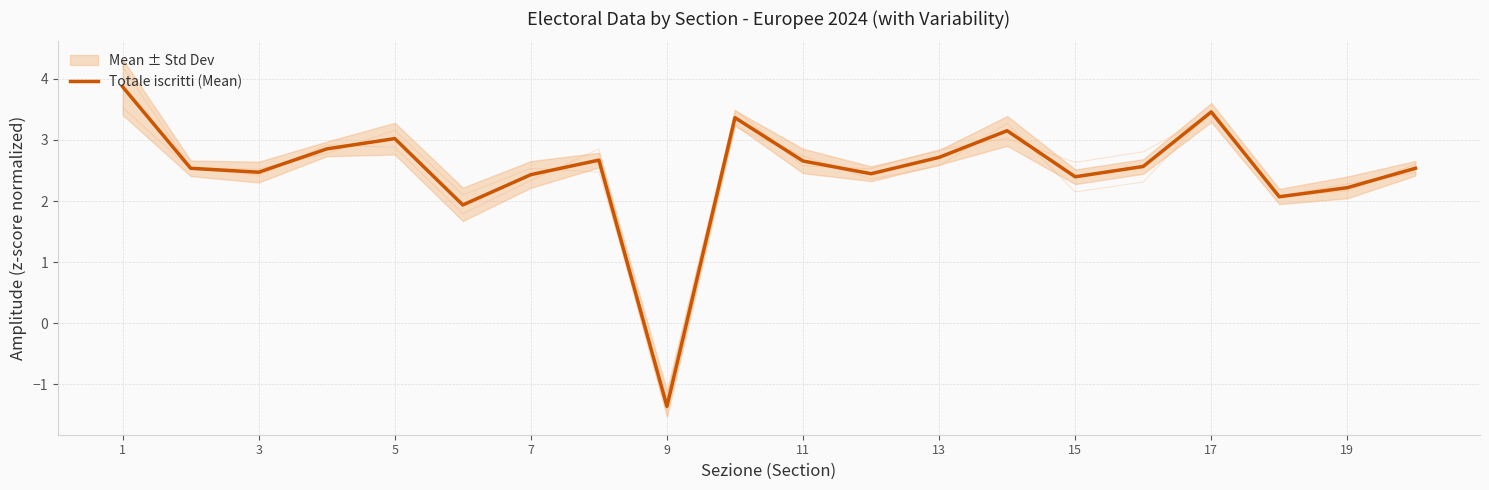

How many distinct data groups are displayed?

1